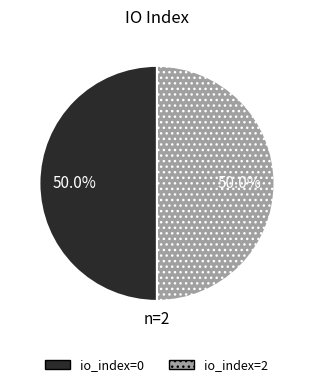

What is the ratio of the value at io_index=2 to the value at io_index=0?

1.0